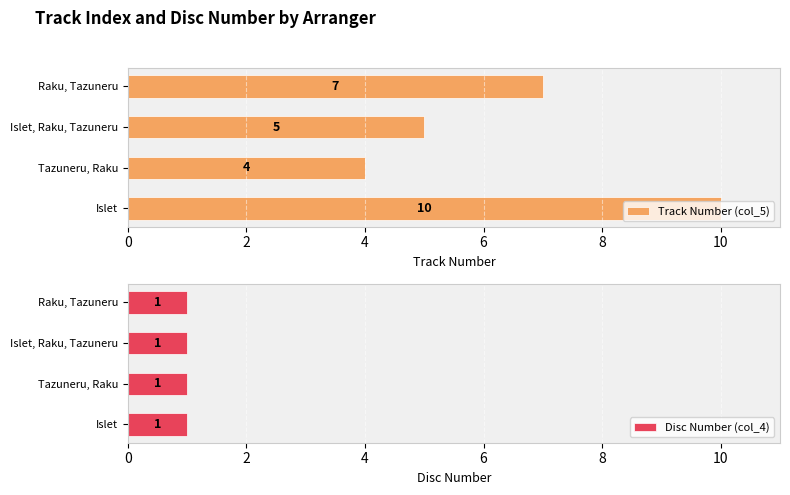

What is the sum of all Track Number (col_5) values?

26